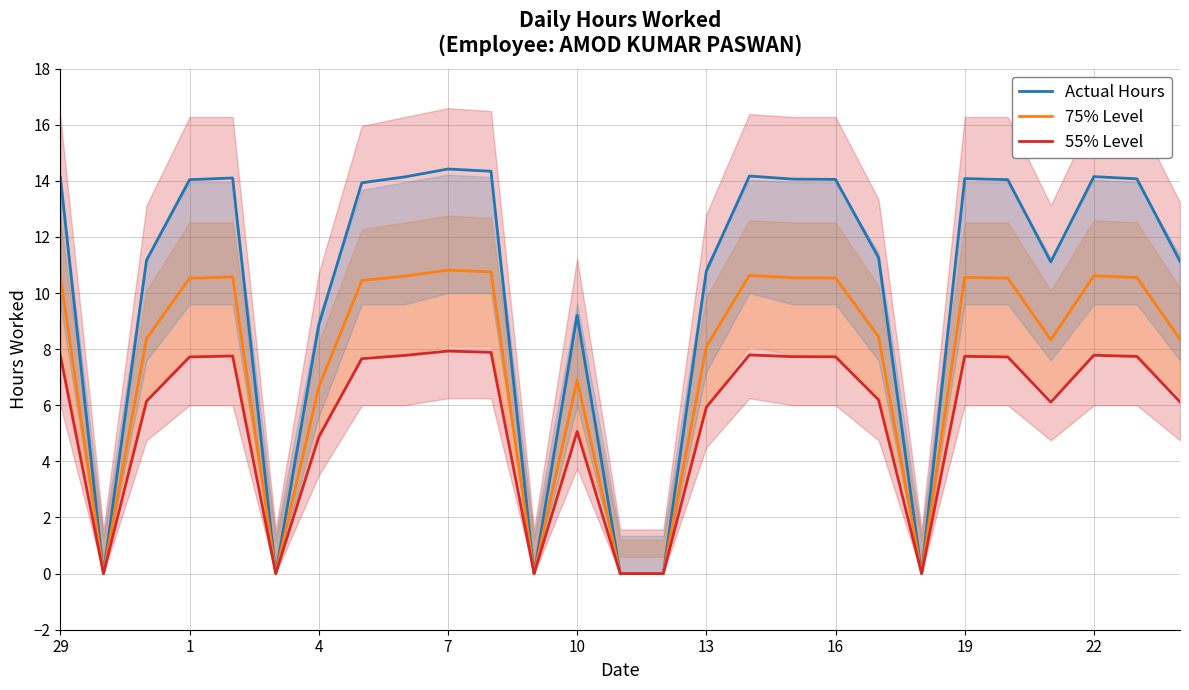

Where does the Actual Hours series first go above 13?

29